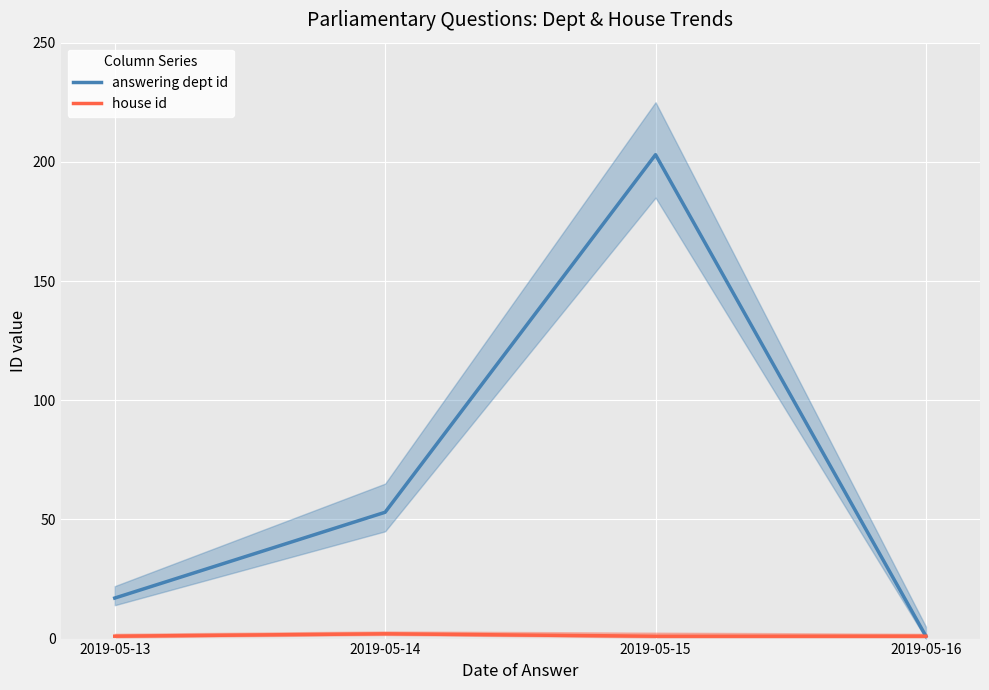

Where is the first local maximum for house id?

2019-05-14